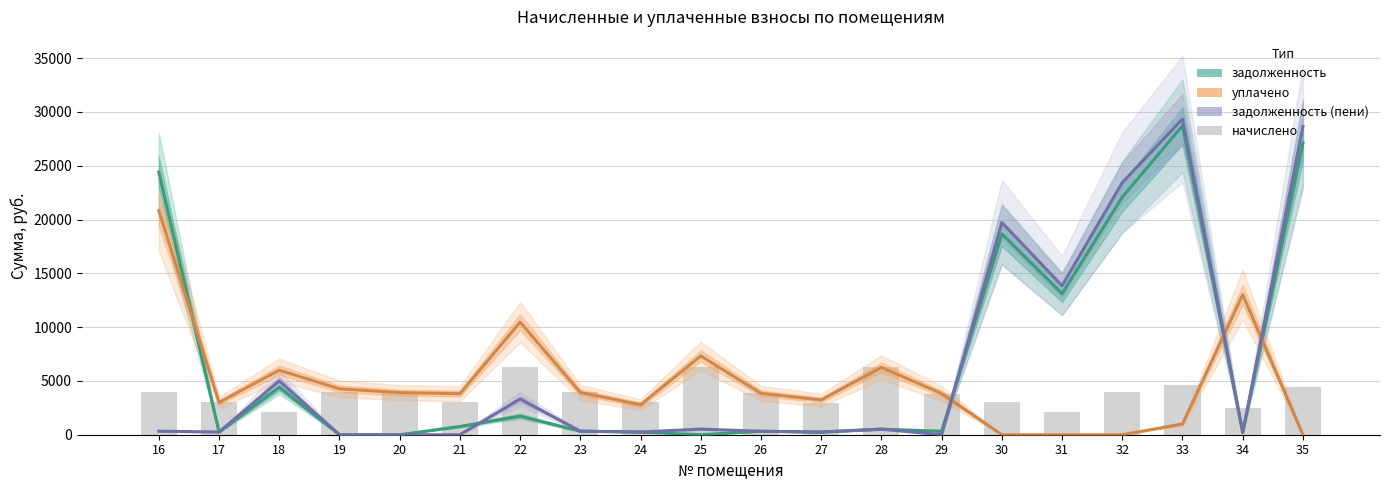

How many data points in начислено are above 3917?

10